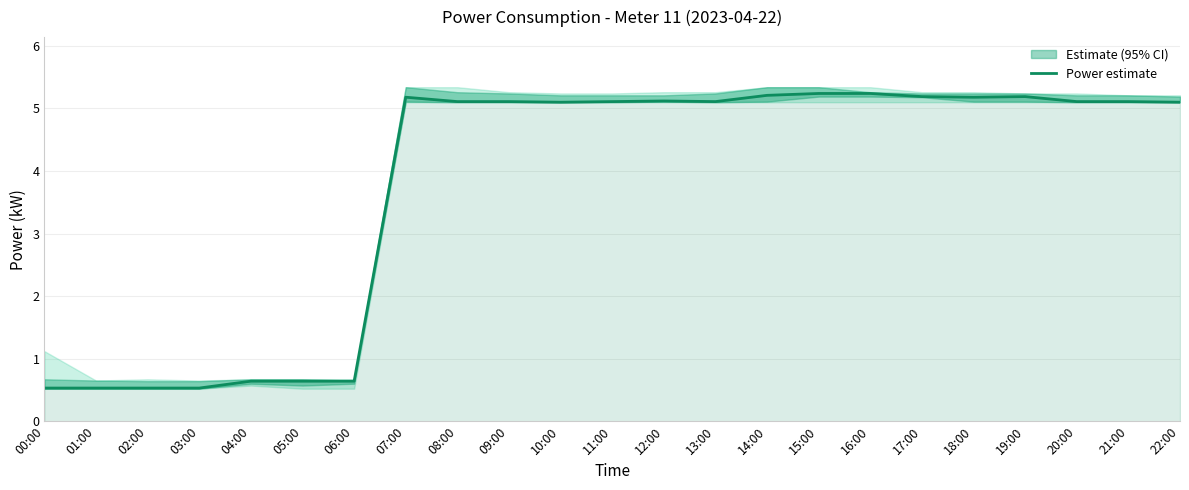

Approximately how many times larger is the value at 18:00 compared to 11:00?

1.0